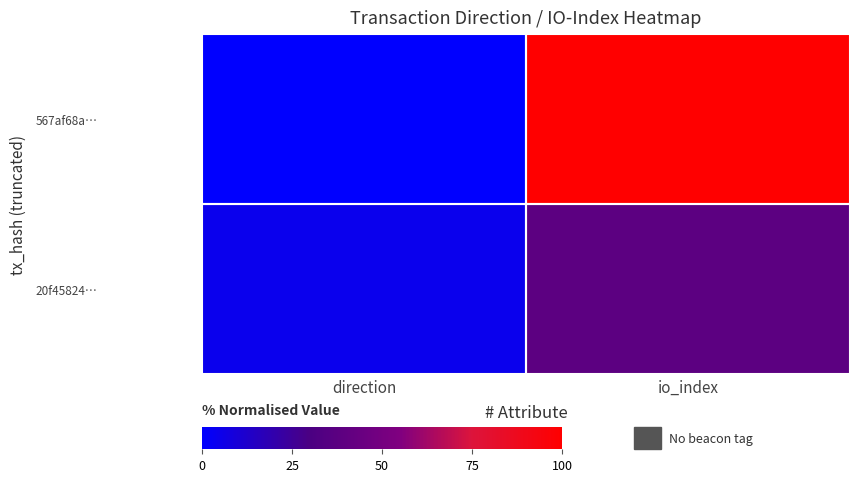

Which label corresponds to the smallest value in the chart?

direction